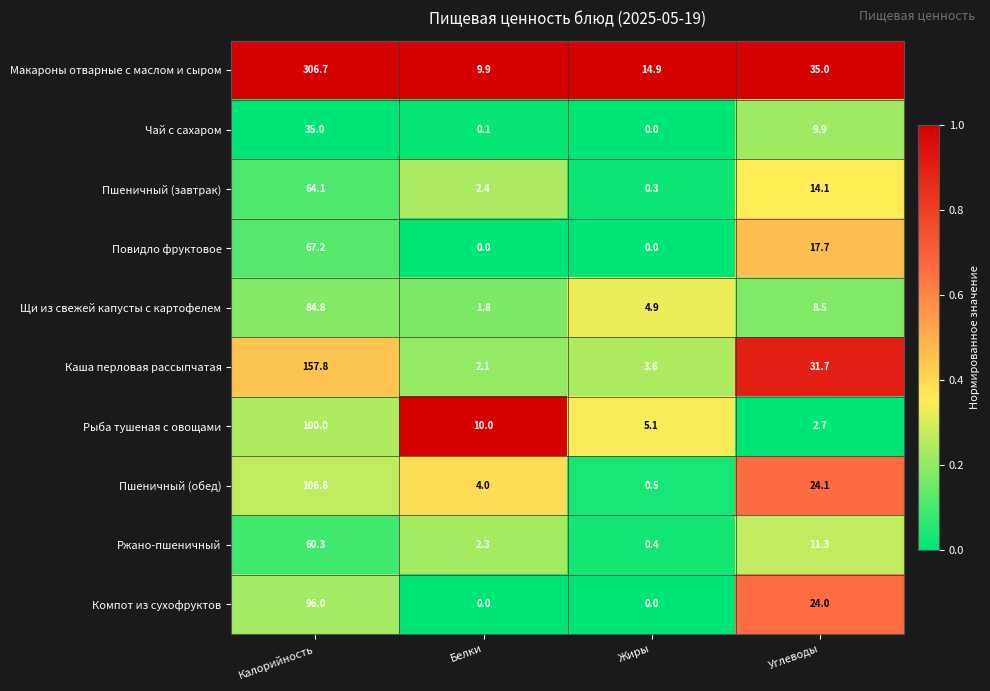

What is the total value across all series at Калорийность?

1078.7